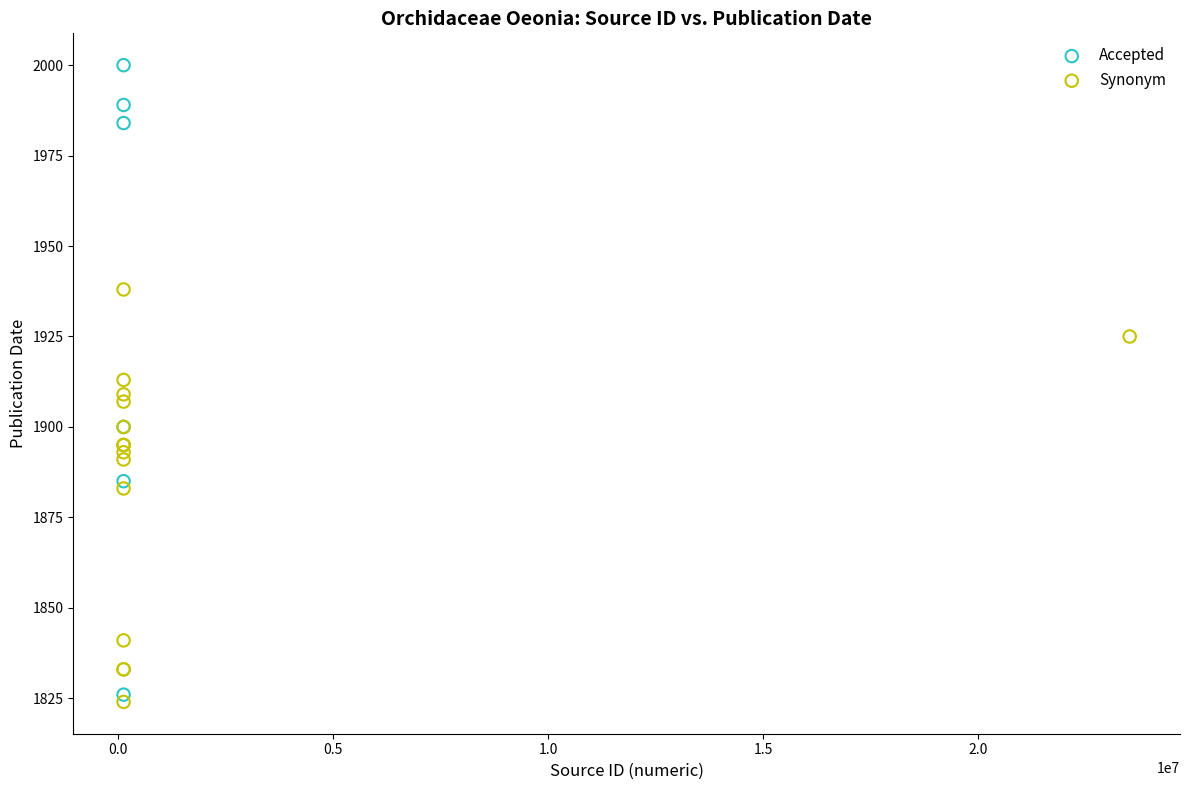

Which series has the widest spread of Y values?

Accepted